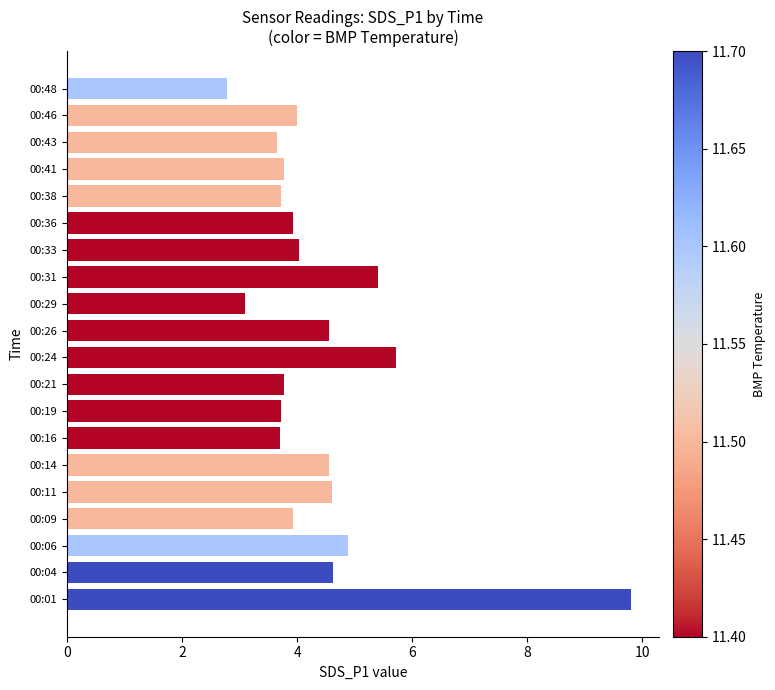

Is it true that the value at 00:41 is 3.8?

True